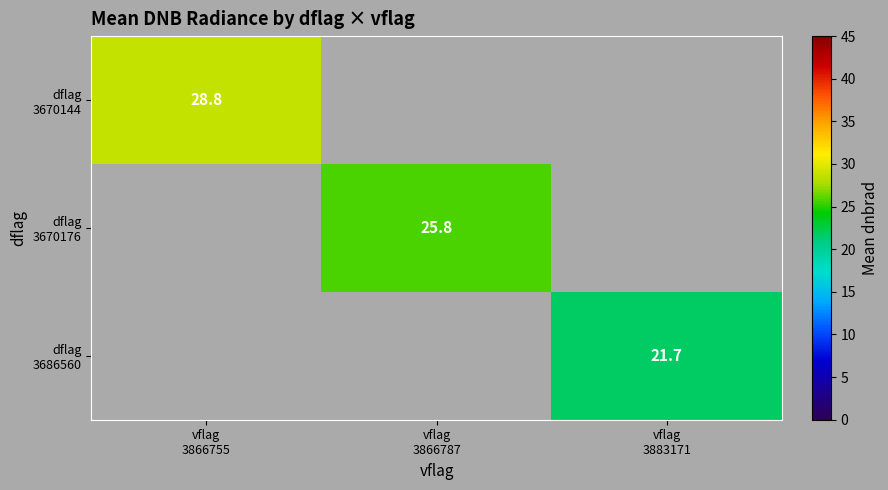

Rank the categories by dflag 3670176 value from highest to lowest.

vflag 3866755, vflag 3866787, vflag 3883171